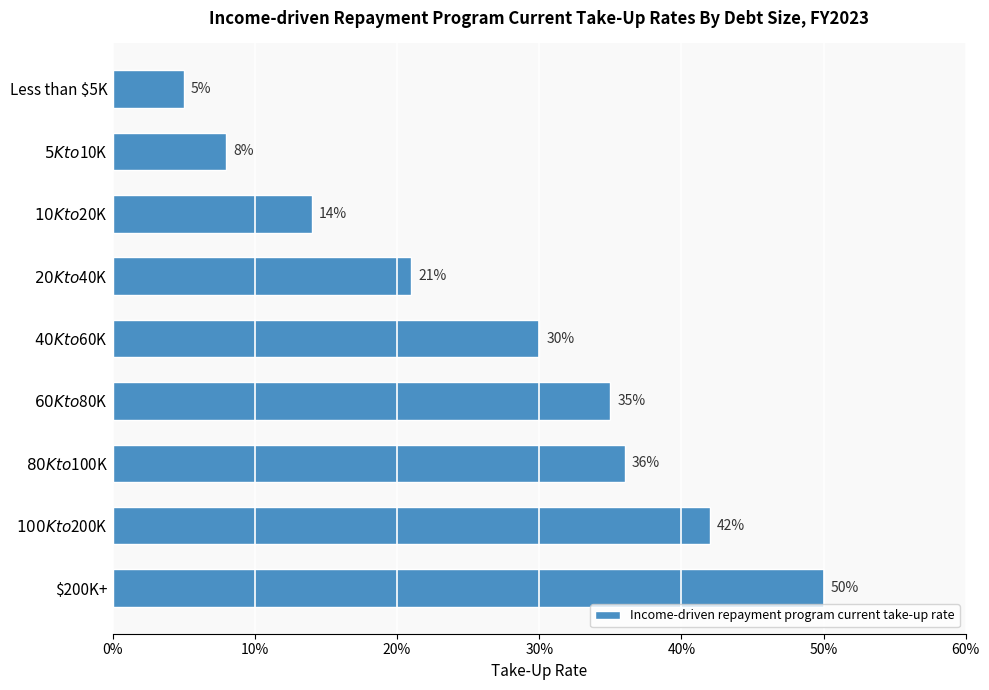

What is the difference between the maximum and second lowest values?

0.4